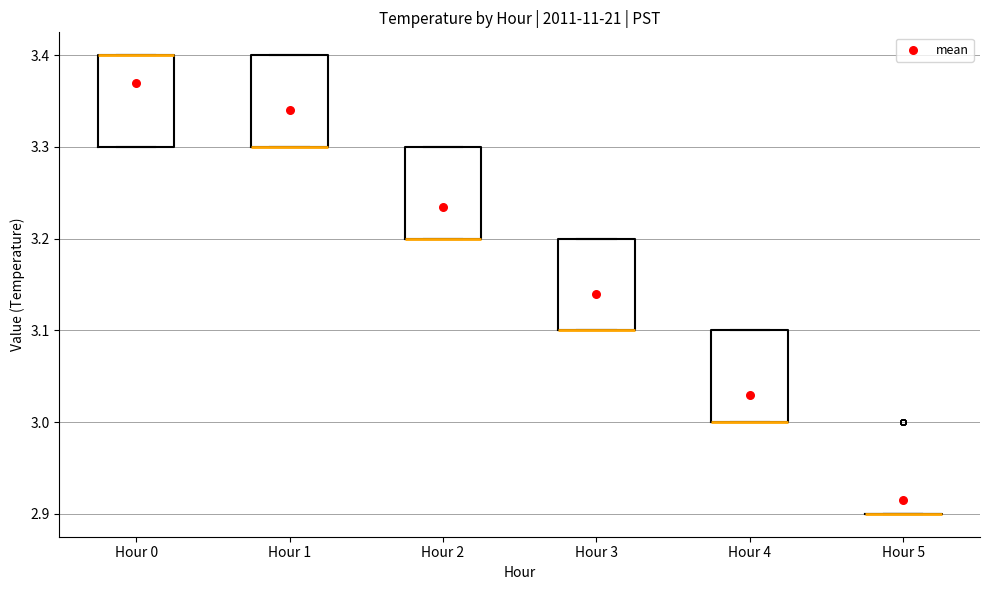

Reading left to right, read every box against the y-axis: the position of its median line, the range the box covers, and the ends of its whiskers. The values are not printed on the chart, so give them approximately, as read against the axis.

Hour 0: median 3.4 (drawn on the box's upper edge), box 3.3 to 3.4, whiskers 3.3 to 3.4
Hour 1: median 3.3 (drawn on the box's lower edge), box 3.3 to 3.4, whiskers 3.3 to 3.4
Hour 2: median 3.2 (drawn on the box's lower edge), box 3.2 to 3.3, whiskers 3.2 to 3.3
Hour 3: median 3.1 (drawn on the box's lower edge), box 3.1 to 3.2, whiskers 3.1 to 3.2
Hour 4: median 3.0 (drawn on the box's lower edge), box 3.0 to 3.1, whiskers 3.0 to 3.1
Hour 5: box collapsed to a line at 2.9, whiskers 2.9 to 2.9